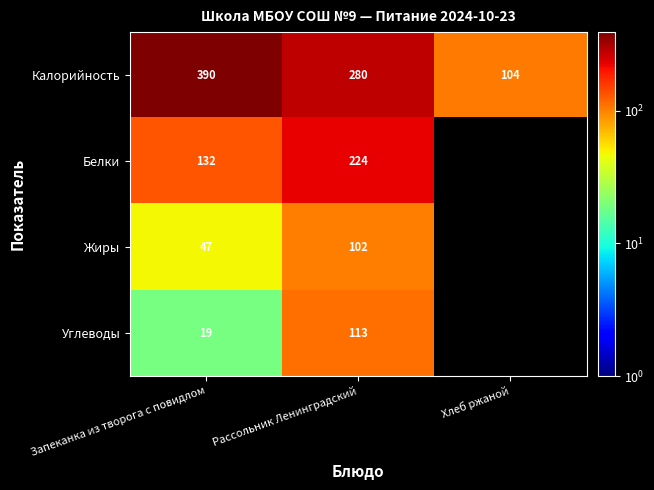

What is the total value across all series at Запеканка из творога с повидлом?

588